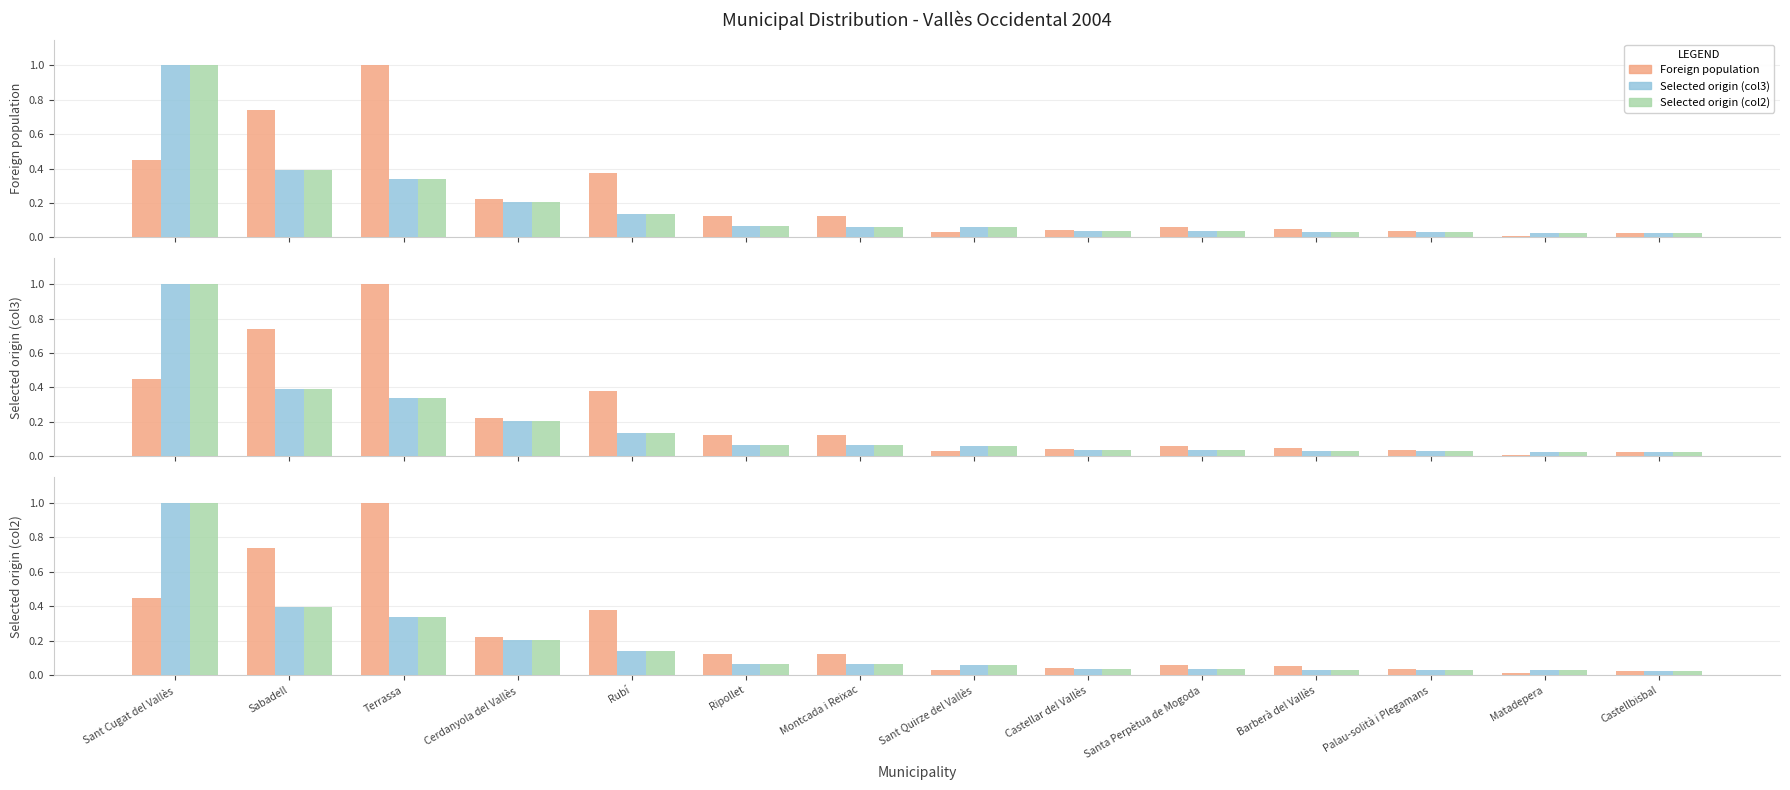

Count the number of data series in this chart.

3